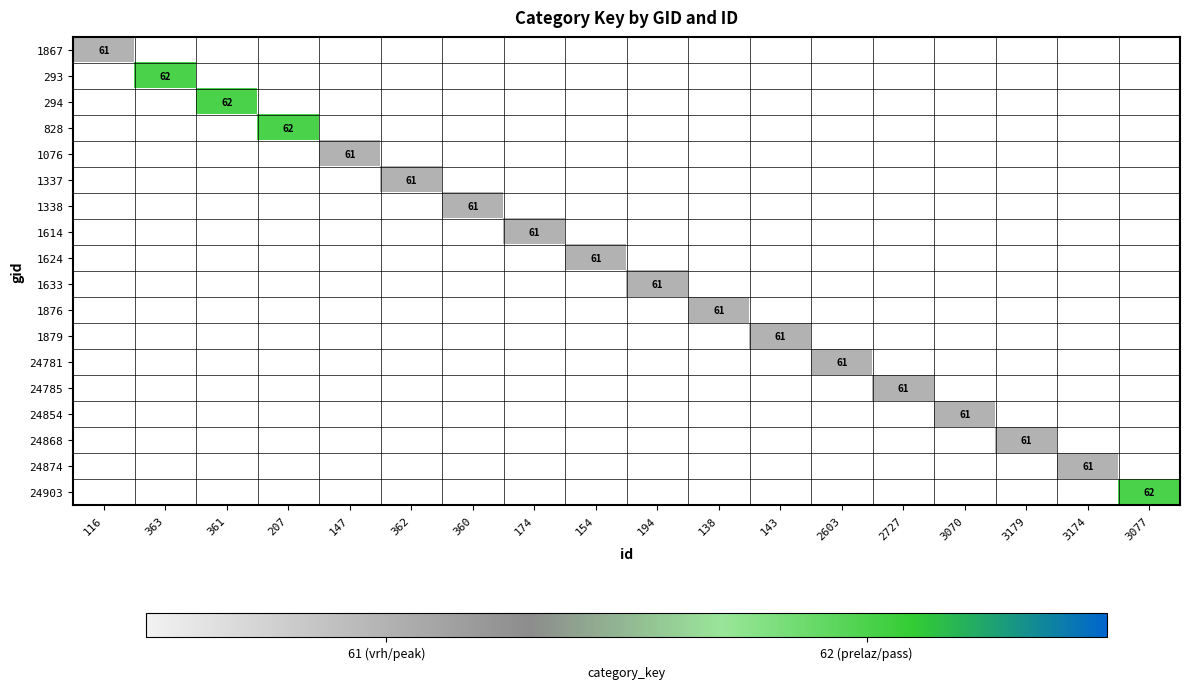

List the labels in order of 1338 value, smallest first.

116, 363, 361, 207, 147, 362, 360, 174, 154, 194, 138, 143, 2603, 2727, 3070, 3179, 3174, 3077